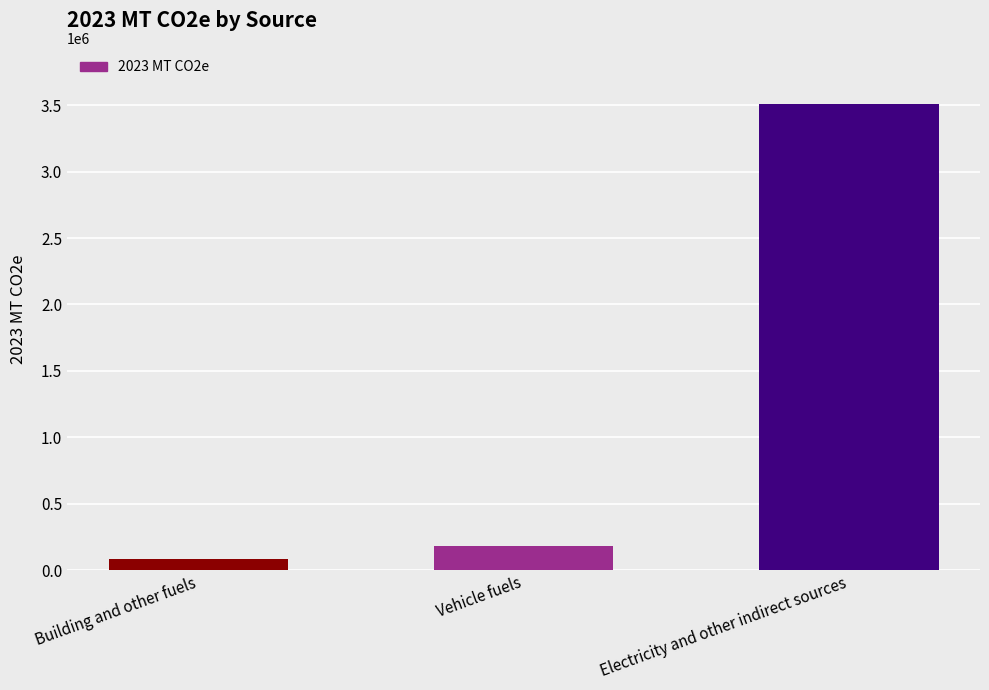

How many bars are there in total?

3